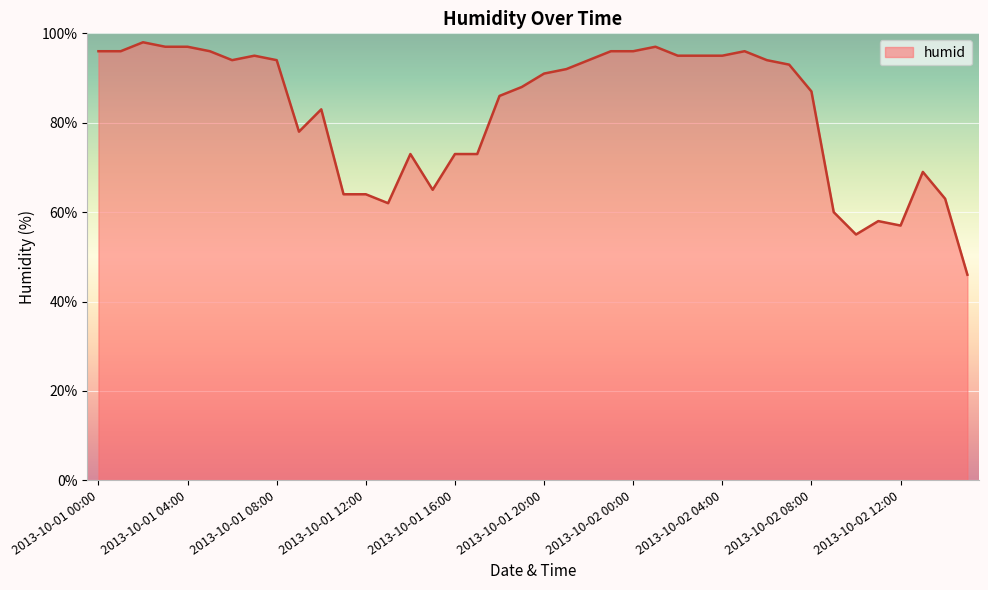

What is the minimum value shown in the chart?

46